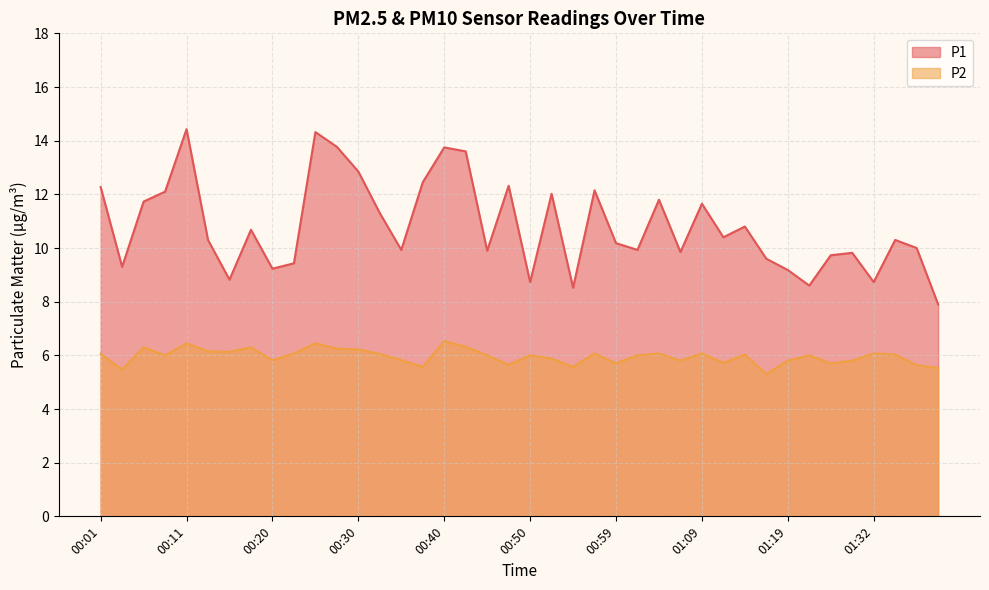

What is the label of the 35th point from the left?

01:28